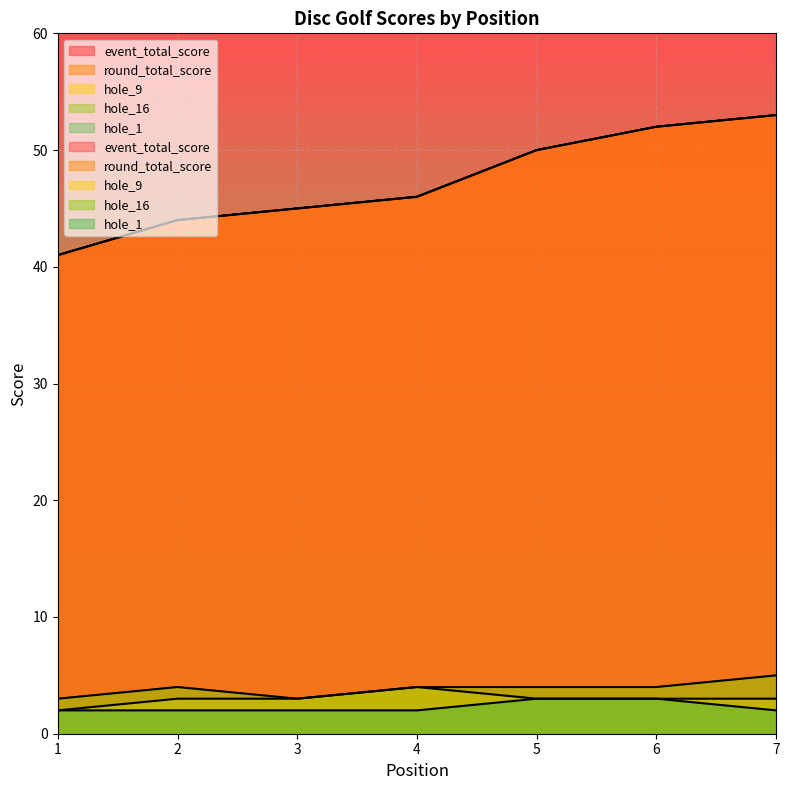

Is the value of round_total_score at 1 greater than the value of hole_16 at 4?

Yes